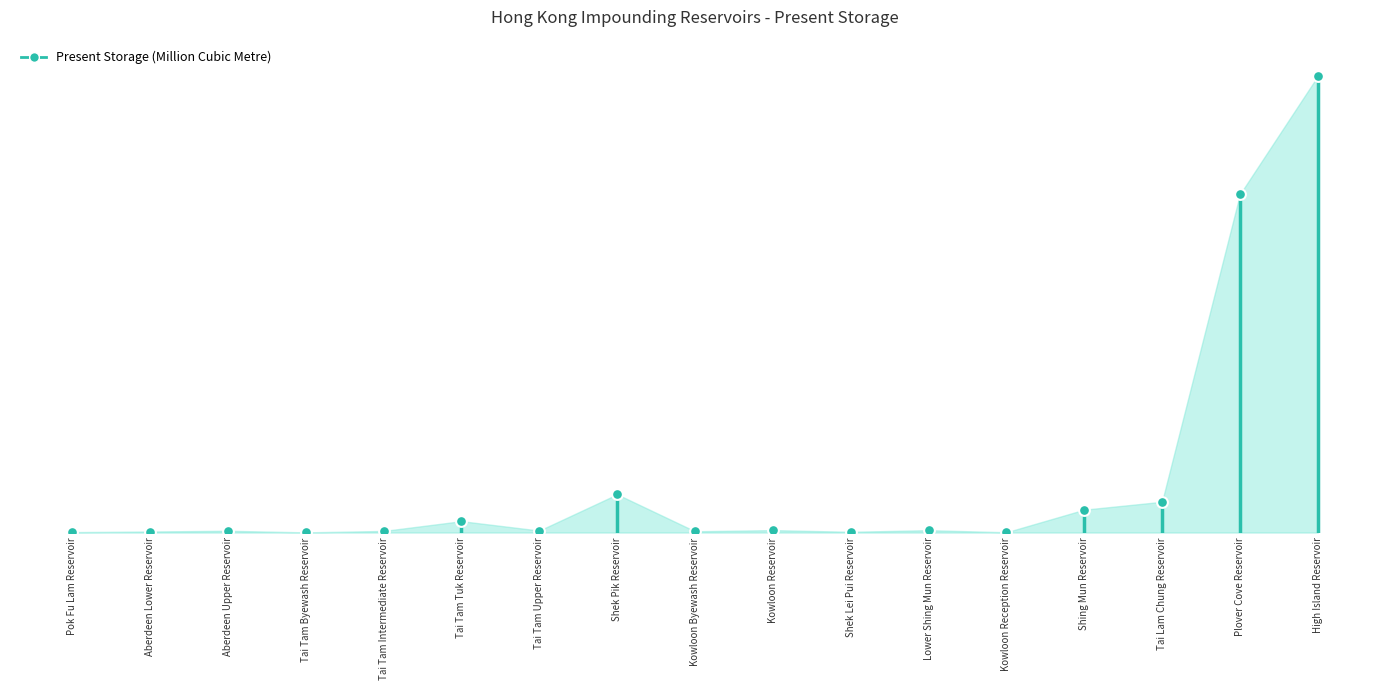

Which has a higher value, Kowloon Reception Reservoir or Pok Fu Lam Reservoir?

Pok Fu Lam Reservoir